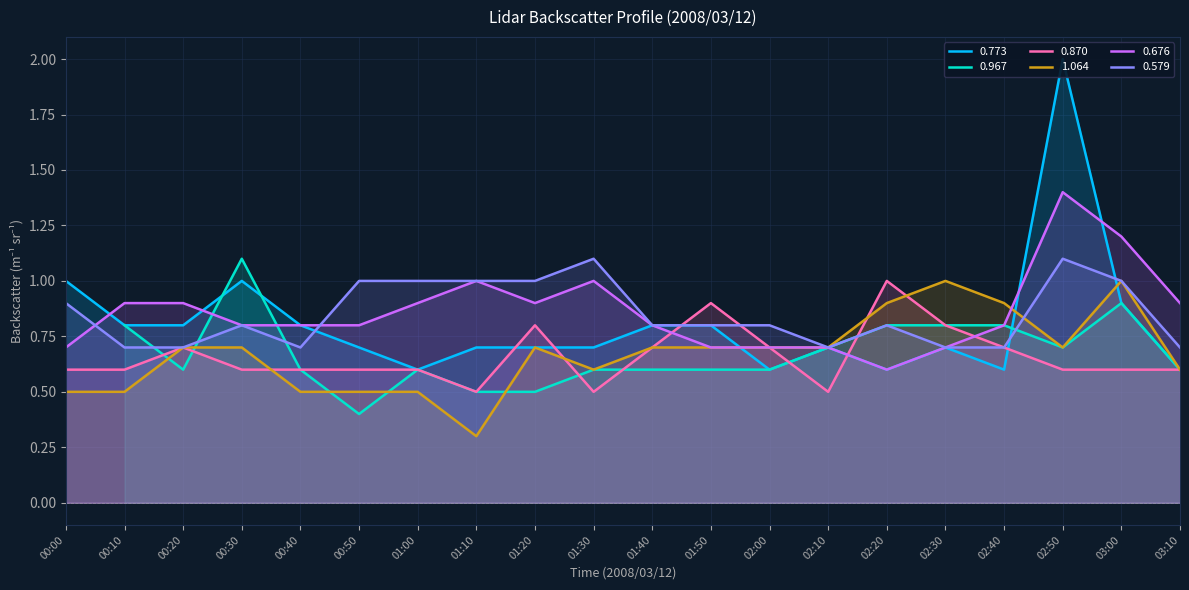

The value of 1.064 at 00:20 is 0.7. True or false?

True